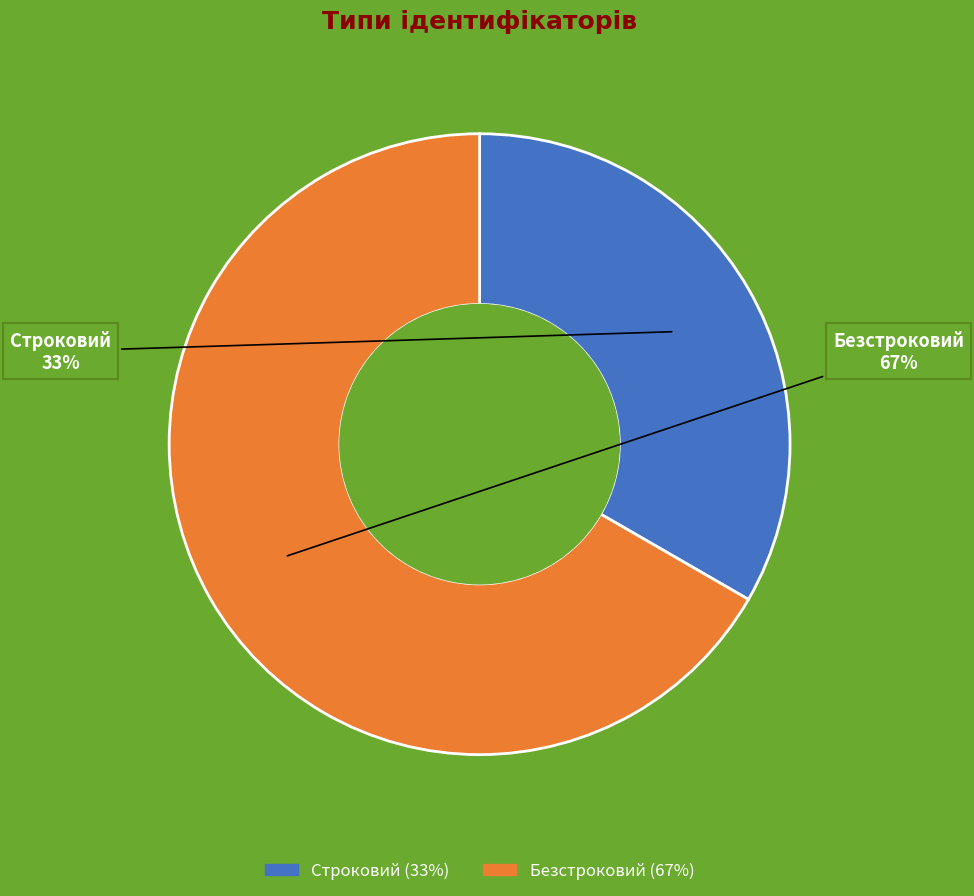

Count the number of slices in the pie.

2